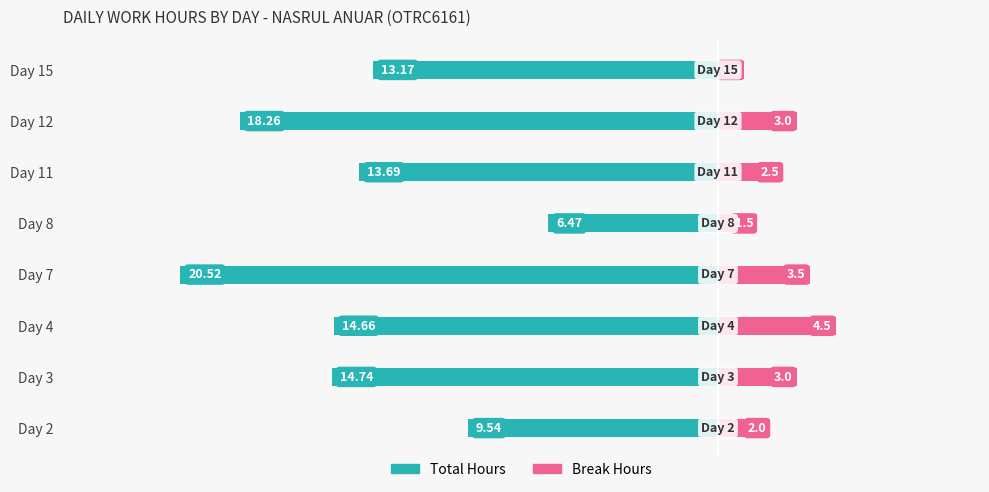

At how many categories does at least one series exceed -10?

8